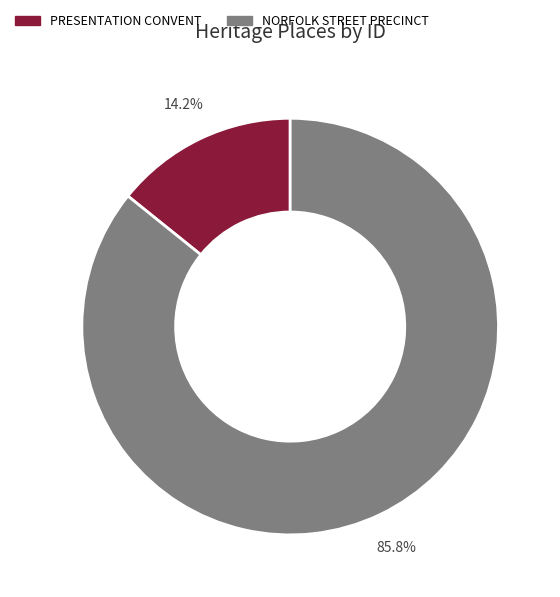

How many slices are in this pie chart?

2